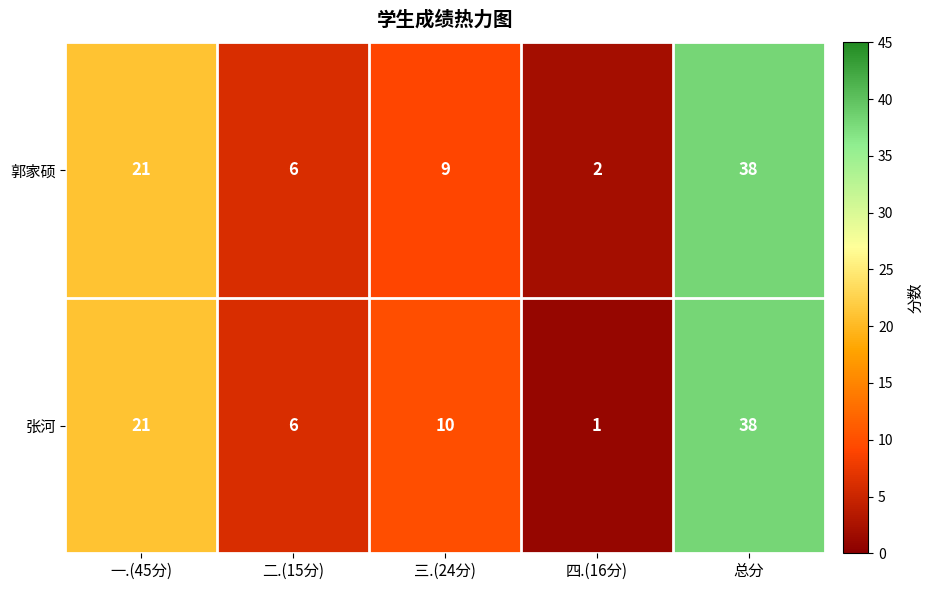

Which series has the largest range (max minus min)?

张河